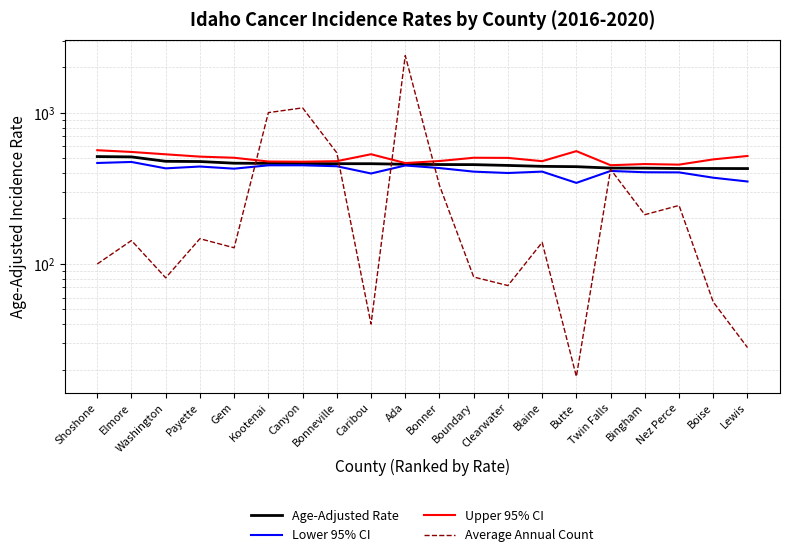

Is this an area chart (filled region under the line)?

No